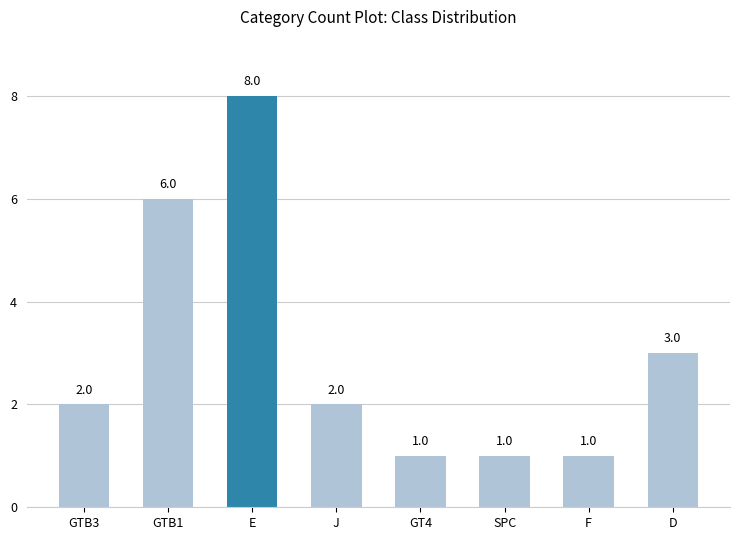

What is the label of the 2nd bar from the left?

GTB1